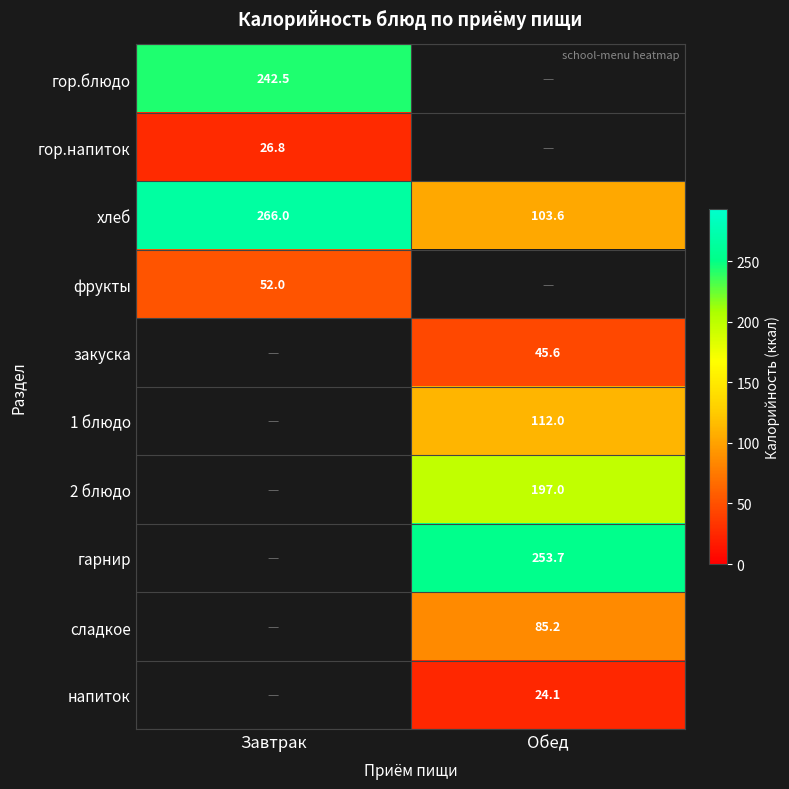

At which label does хлеб reach its minimum?

Обед